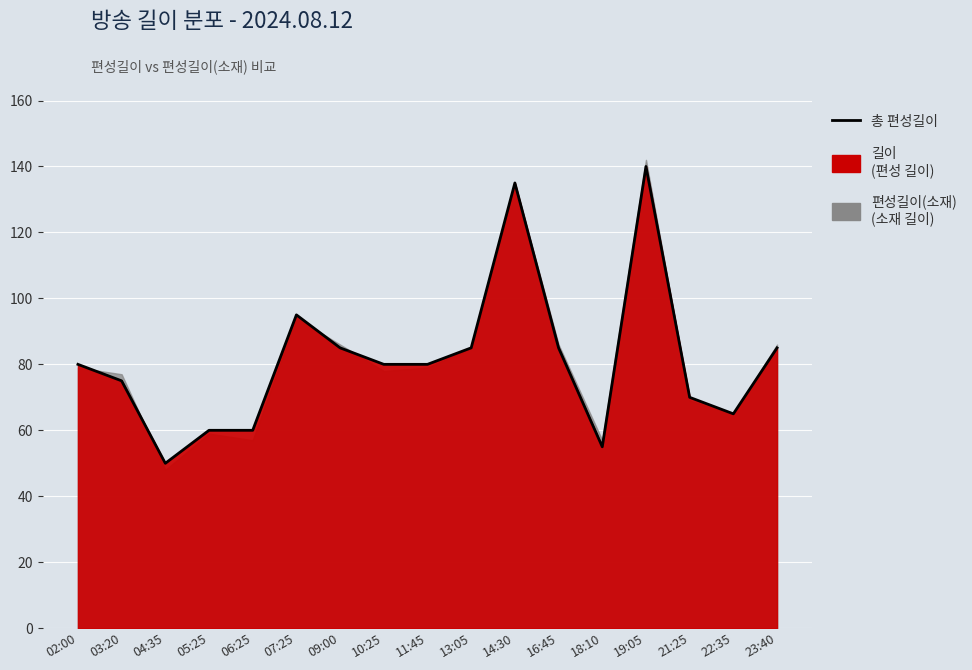

How many lines are shown in the chart?

1